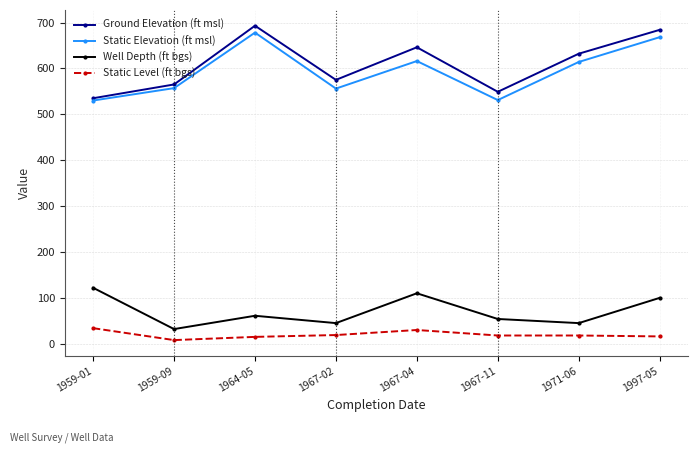

List the labels in order of Ground Elevation (ft msl) value, smallest first.

1959-01, 1967-11, 1959-09, 1967-02, 1971-06, 1967-04, 1997-05, 1964-05